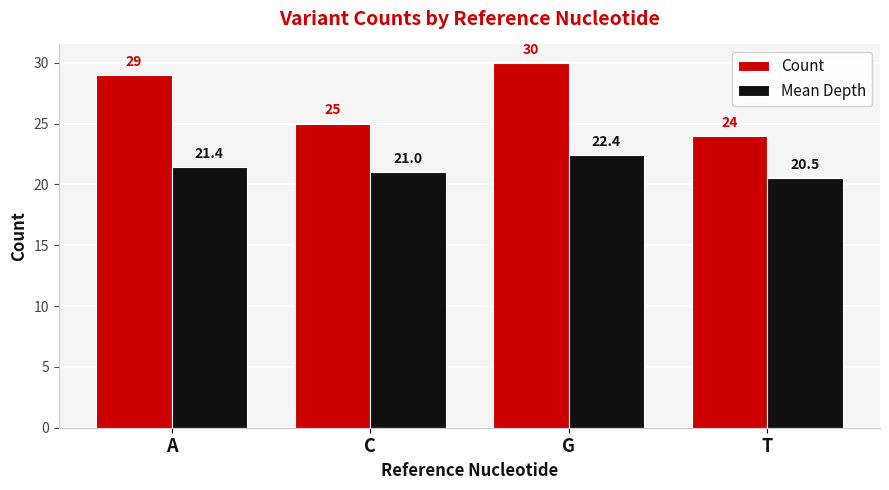

What position from the right is T?

1